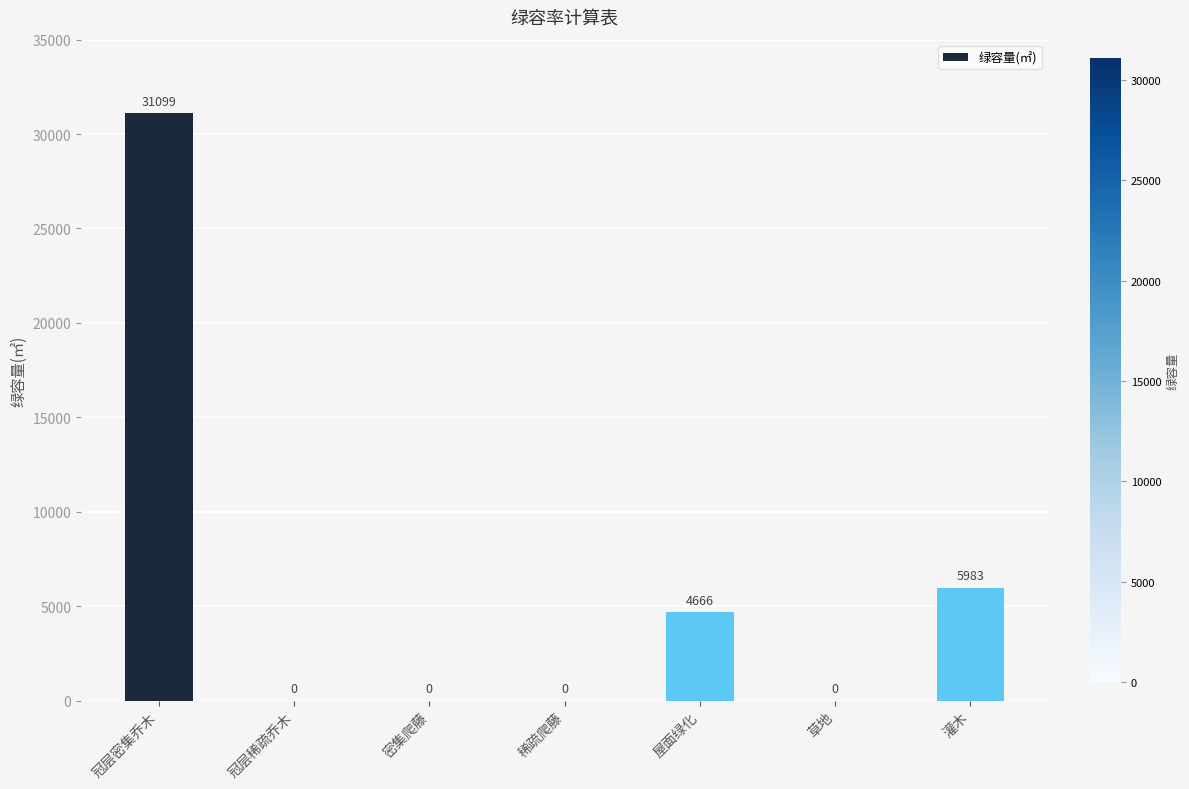

Where is the data nearest to the value 15549?

灌木